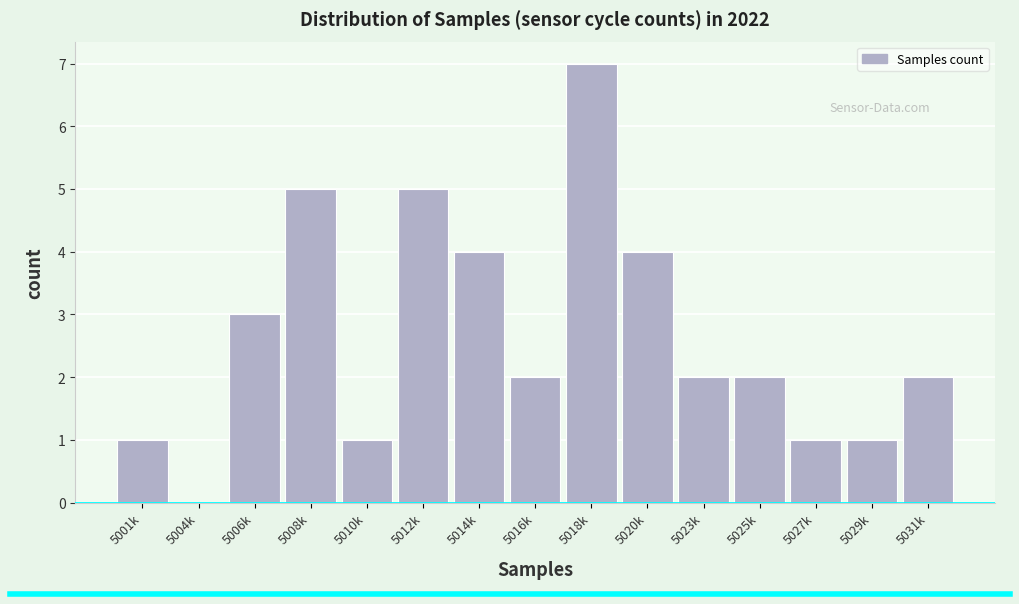

Reading left to right, what are all the values shown in this chart?

5001k=1	5004k=0	5006k=3	5008k=5	5010k=1	5012k=5	5014k=4	5016k=2	5018k=7	5020k=4	5023k=2	5025k=2	5027k=1	5029k=1	5031k=2